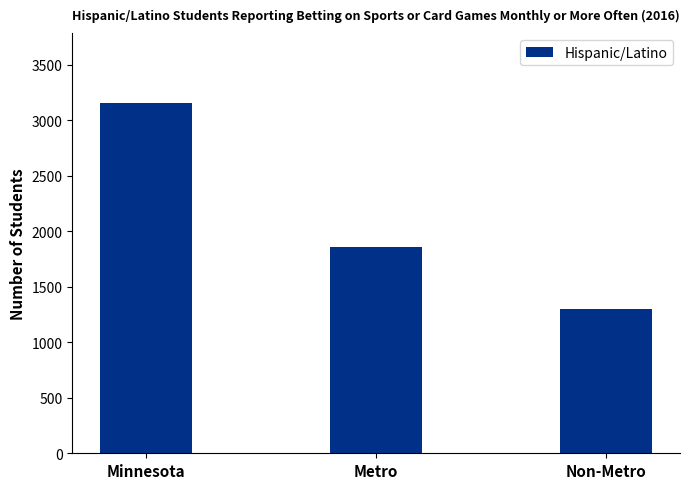

What is the smallest value displayed?

1301